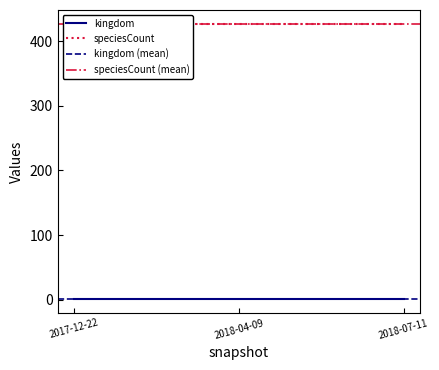

Does the chart display data point markers on the line(s)?

No